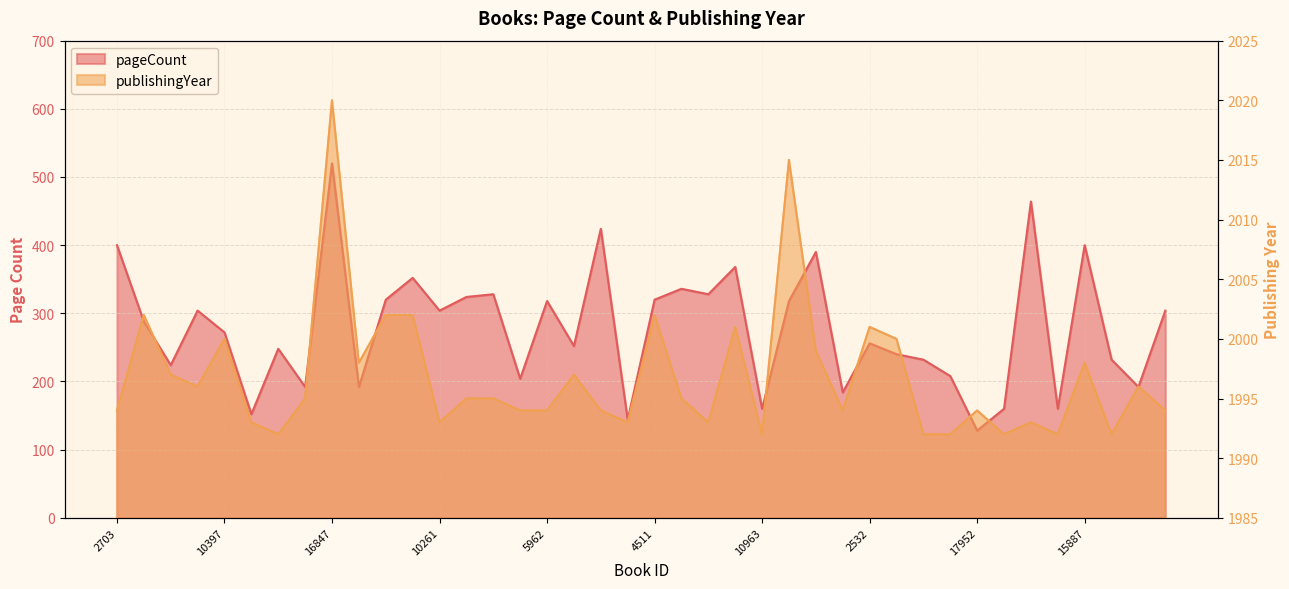

Where is pageCount nearest to the value 324?

5742